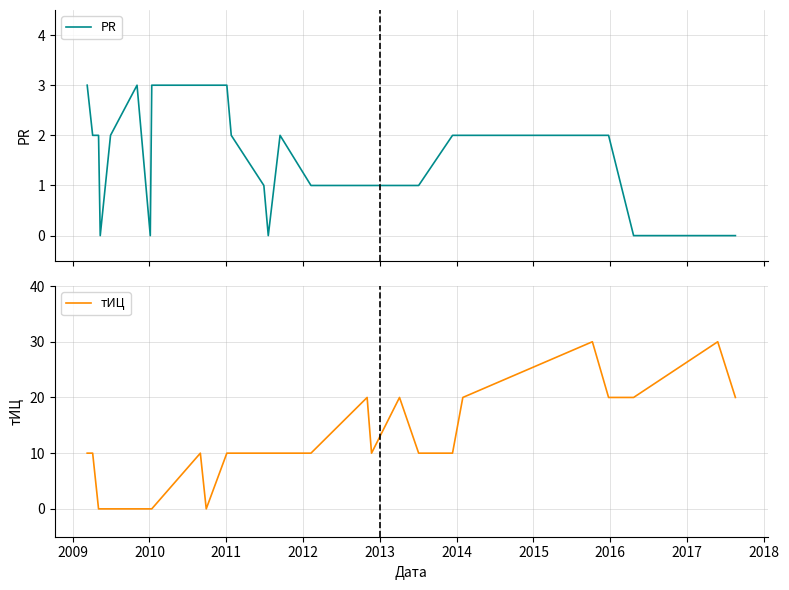

What are all the series names shown in the legend?

PR, тИЦ